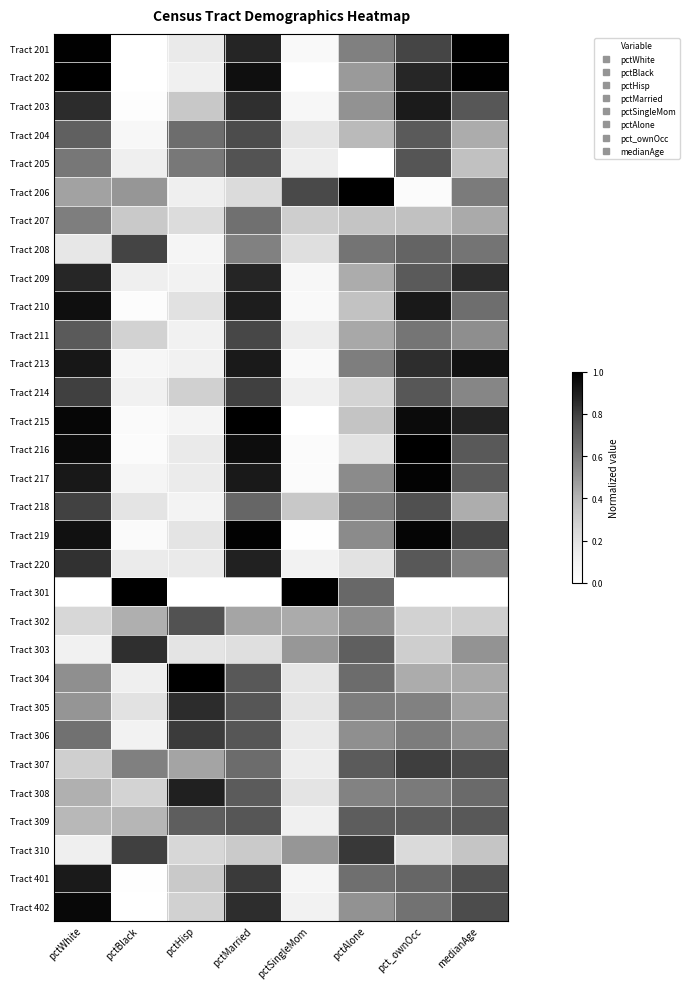

At how many categories does at least one series exceed 0?

8